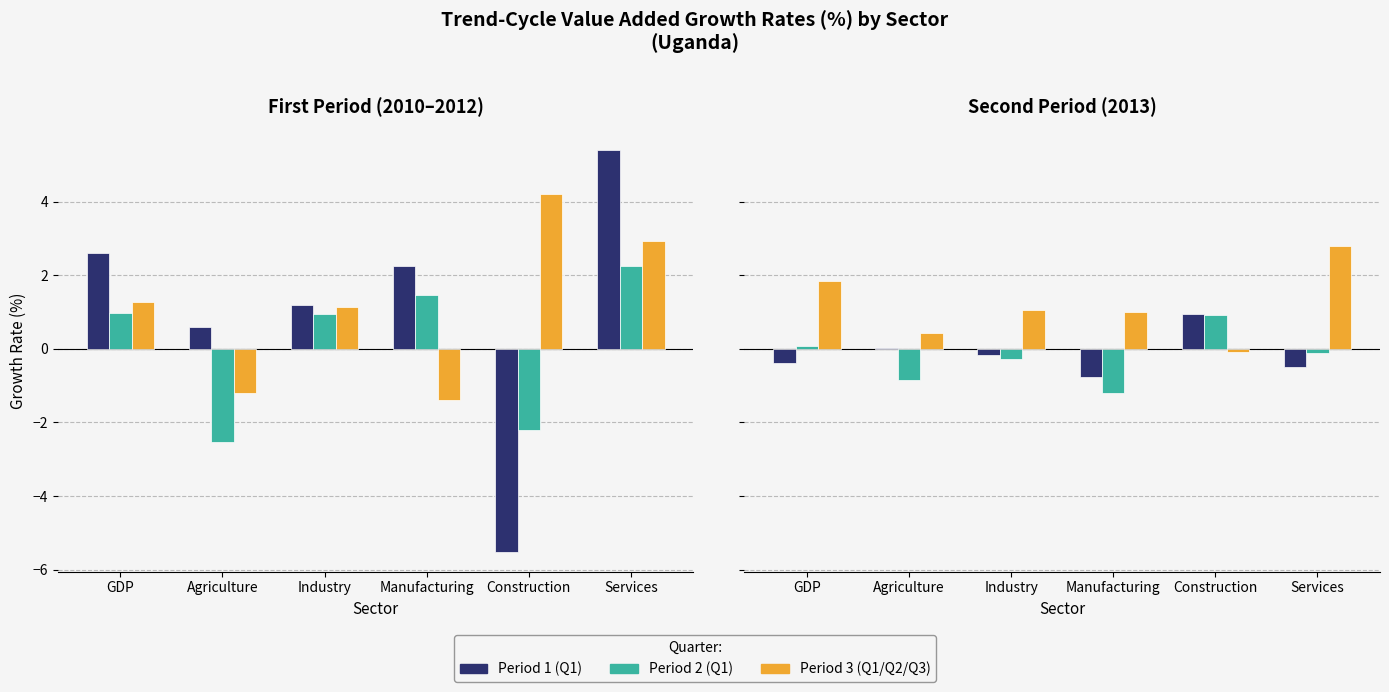

What is the label of the 6th bar from the right?

GDP